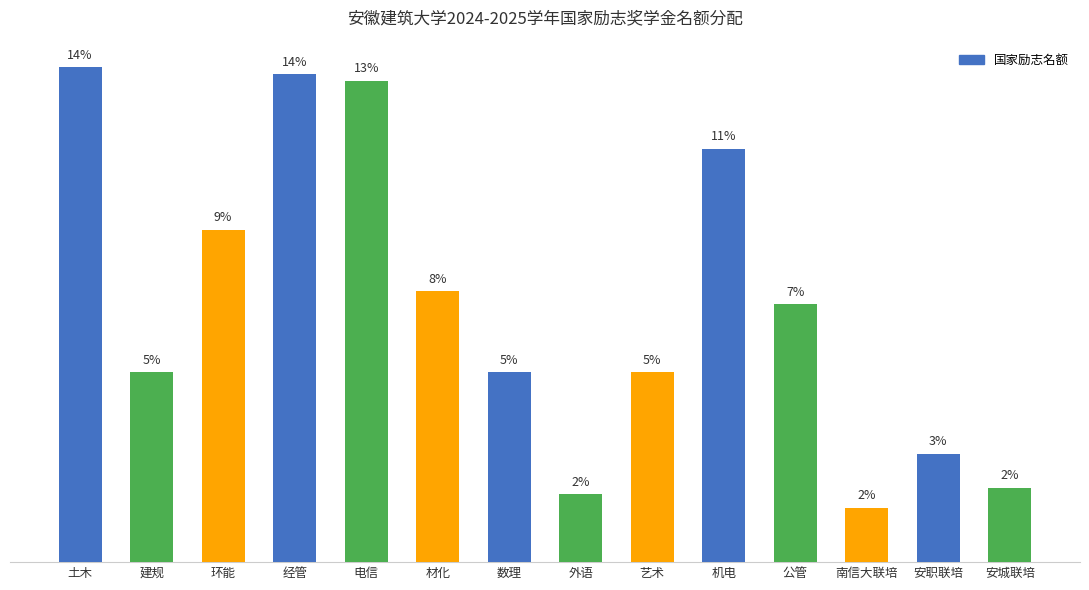

Are the bars horizontal?

No